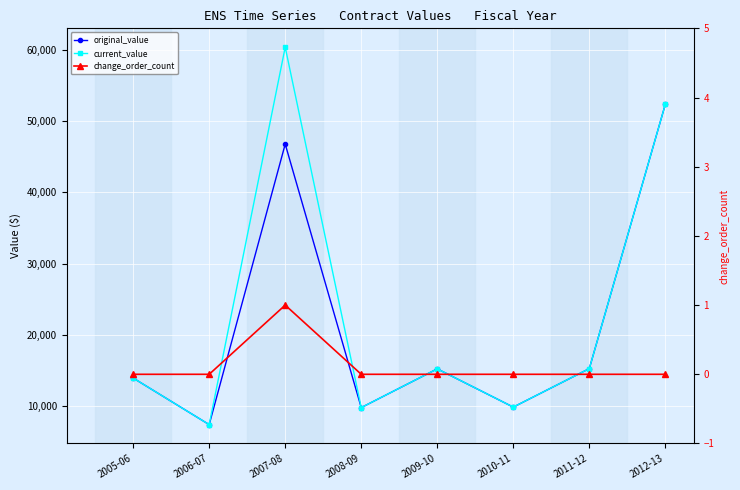

At which label does current_value reach its minimum?

2006-07